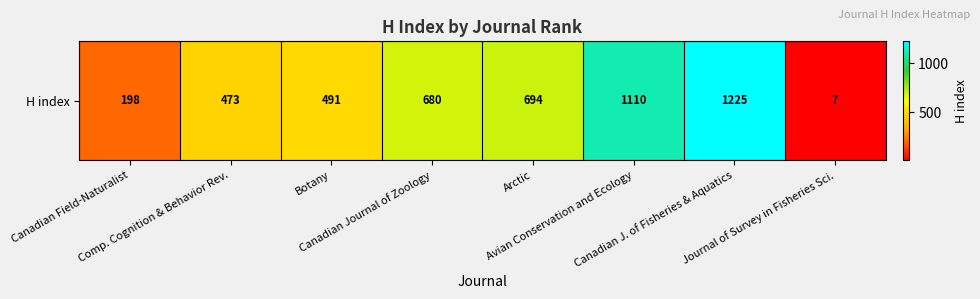

Reading left to right, extract all data points from this chart.

198	473	491	680	694	1110	1225	7